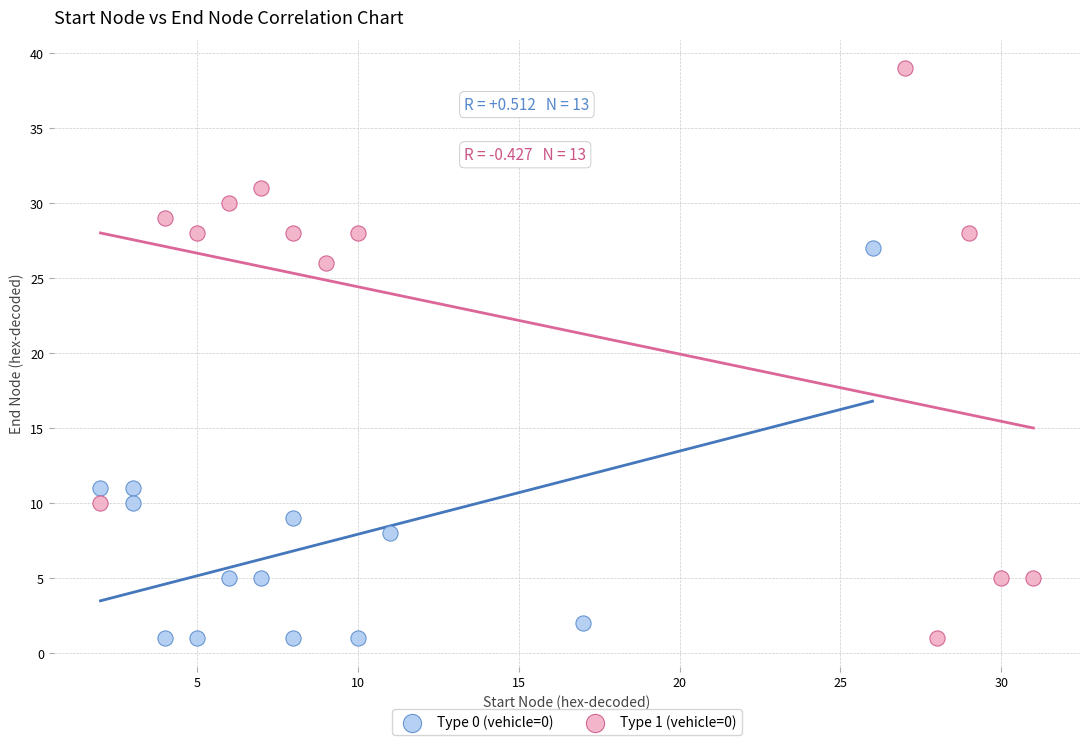

Which series reaches the maximum Y coordinate?

Type 1 (vehicle=0)